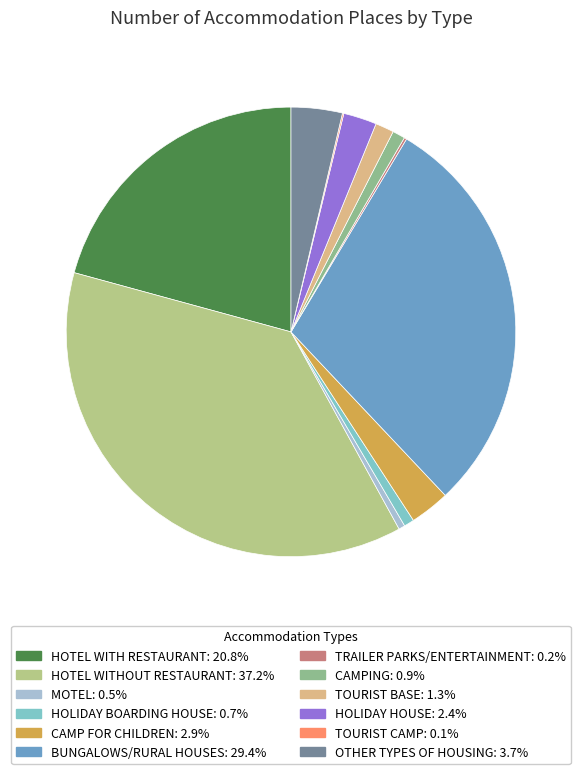

Does any single category account for the majority?

No